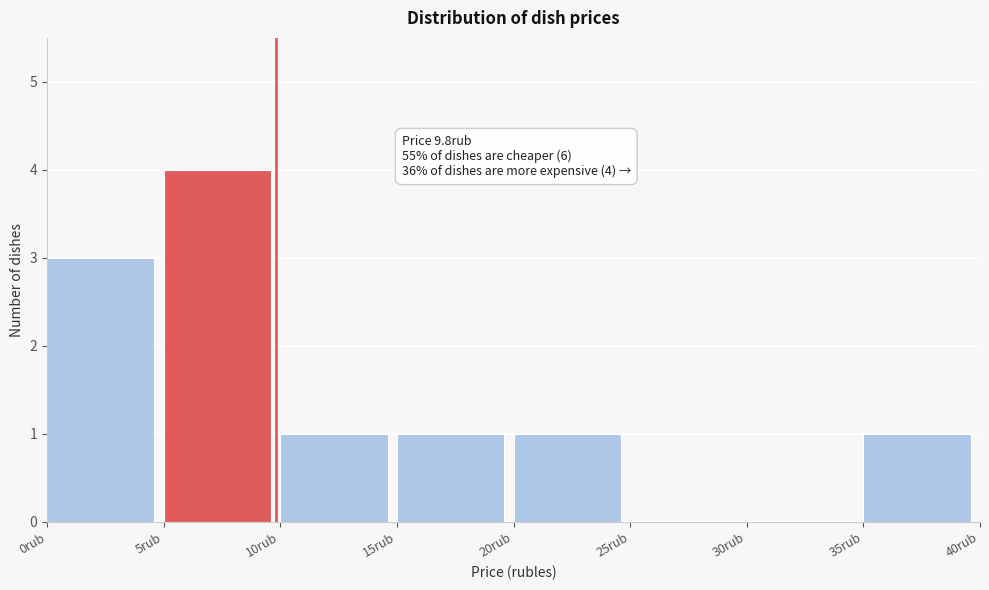

Over which range of the x-axis is the bar tallest?

5 to 10